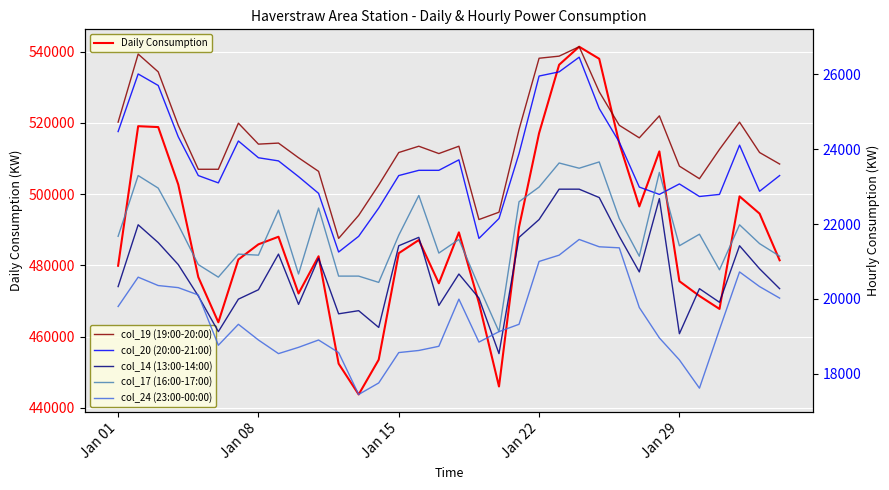

True or false: col_19 (19:00-20:00) and col_24 (23:00-00:00) cross at least once.

False